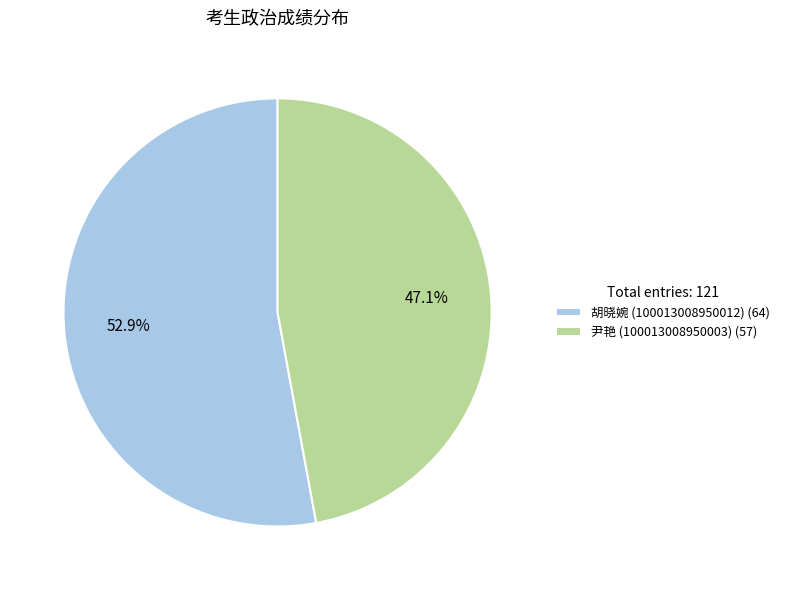

To the nearest percent, what is the difference between the 胡晓婉 (100013008950012) and 尹艳 (100013008950003) slice percentages?

6%